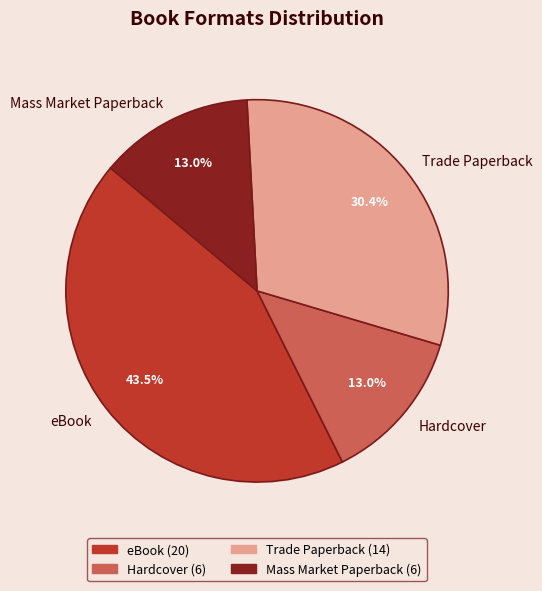

Combined, do Mass Market Paperback and eBook account for over 50%?

Yes